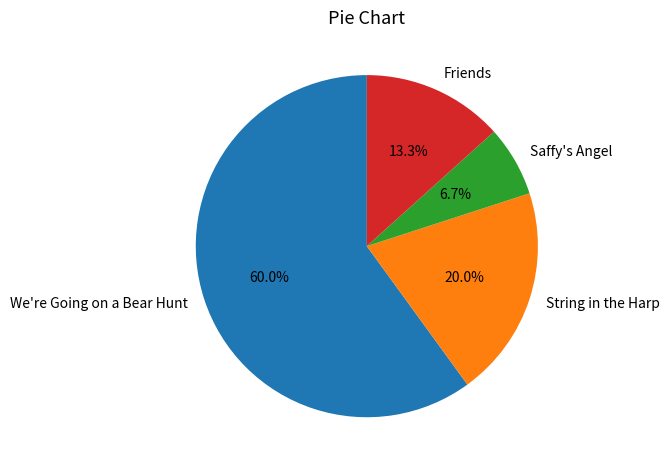

Which category has the smallest portion of the pie?

Saffy's Angel